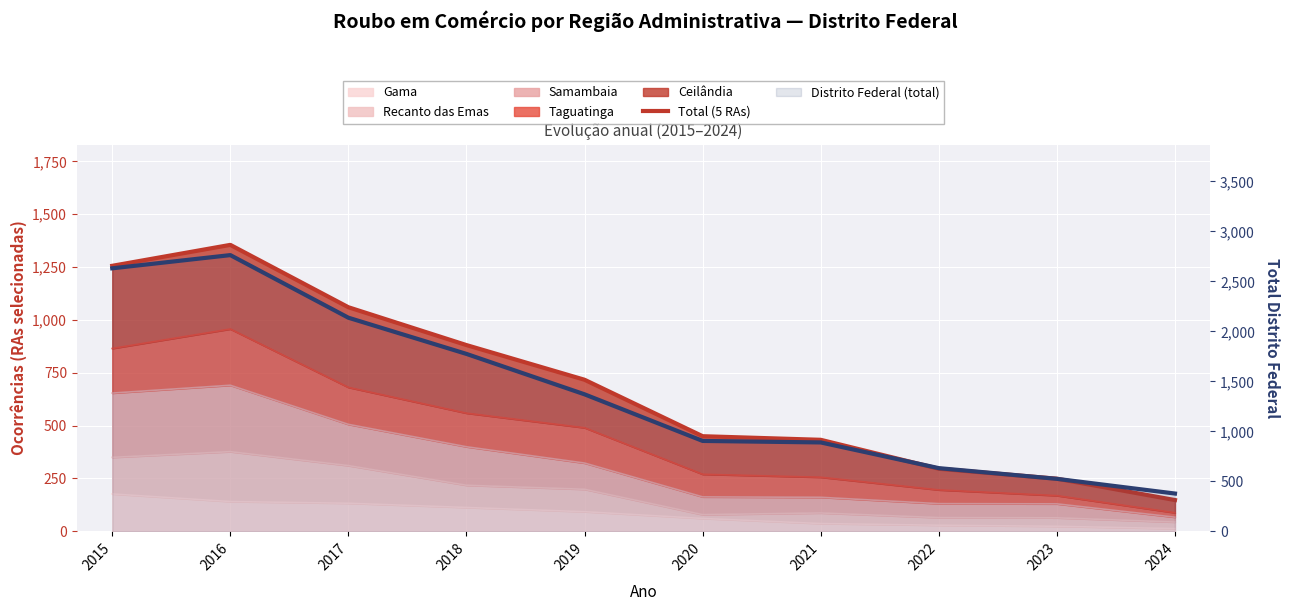

At how many categories does at least one series exceed 1493?

4